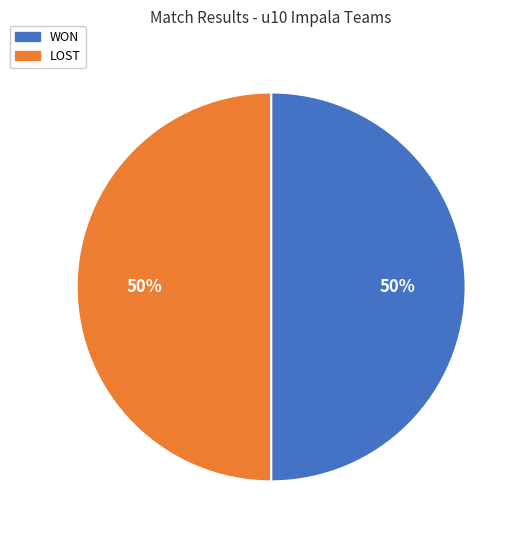

What is the ratio of the value at LOST to the value at WON?

1.0